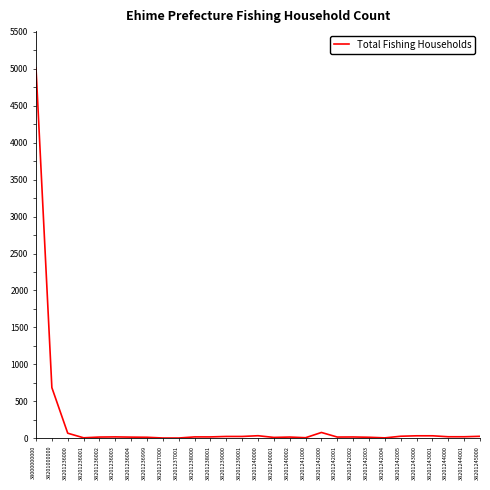

What is the minimum value shown in the chart?

3